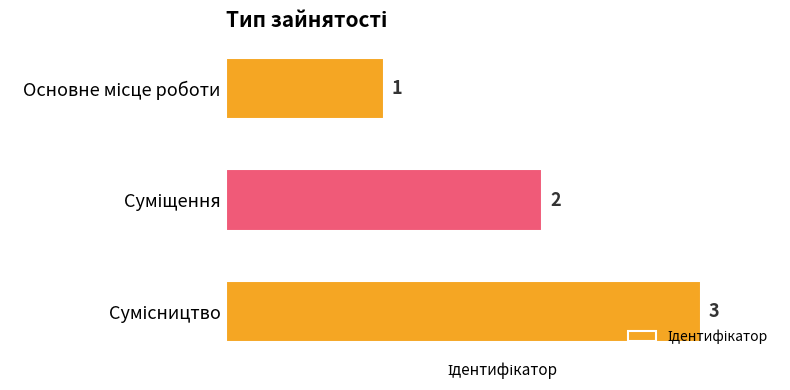

Count the values in the range 1 to 3.

3